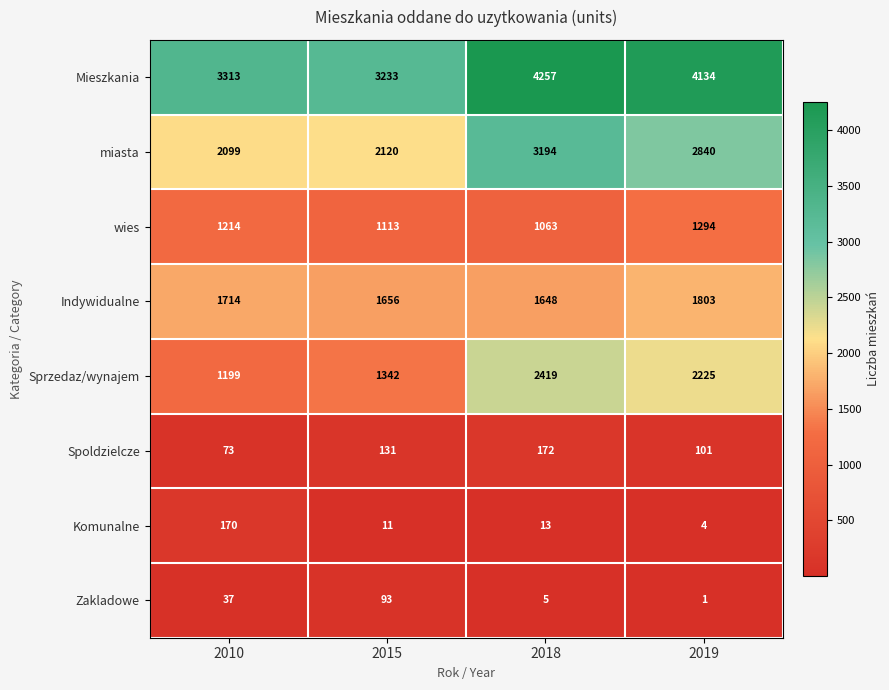

True or false: Mieszkania has a value of 4257 at 2018.

True